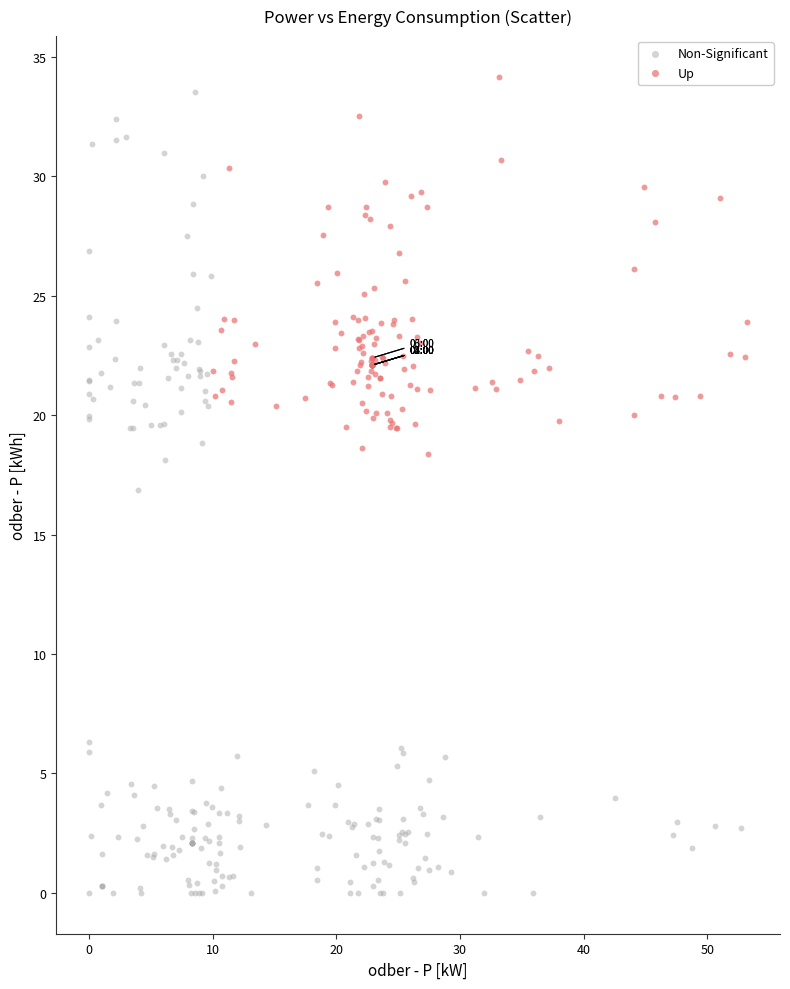

Which series contains the lowest Y value?

Non-Significant